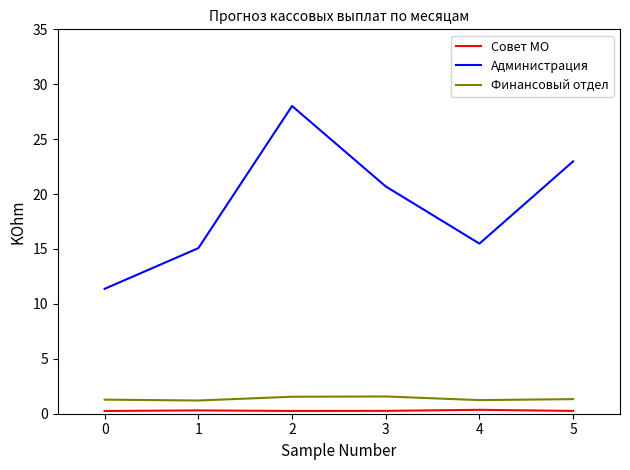

What is the minimum value for Администрация?

11.4